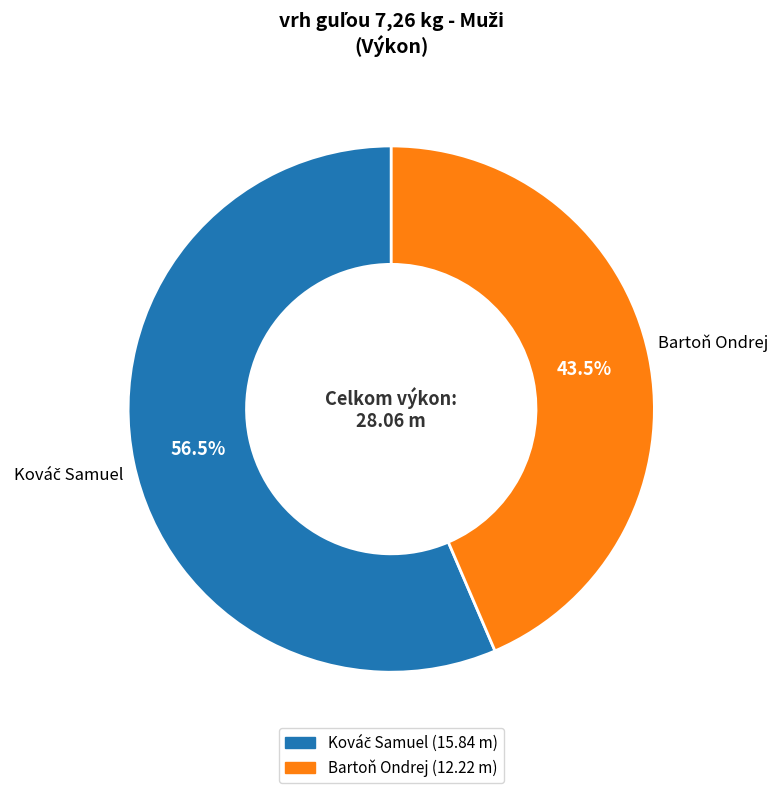

What is the smallest slice in the pie chart?

Bartoň Ondrej